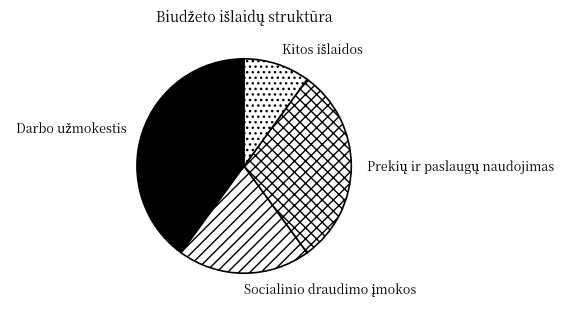

Does any single category account for the majority?

No